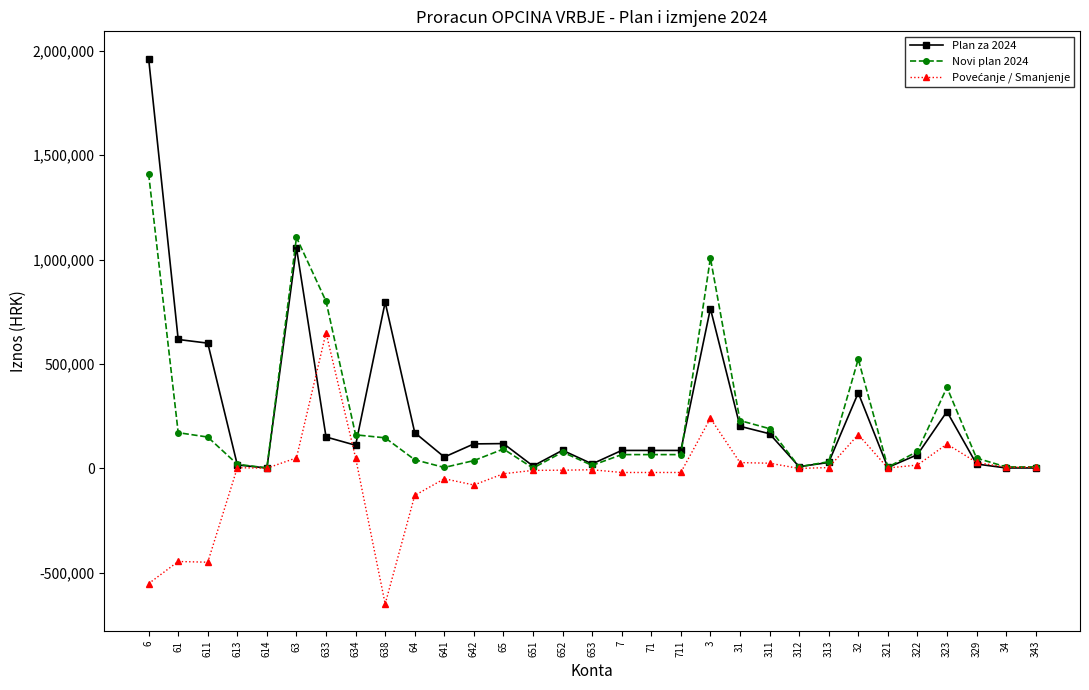

Which series has the largest range (max minus min)?

Plan za 2024